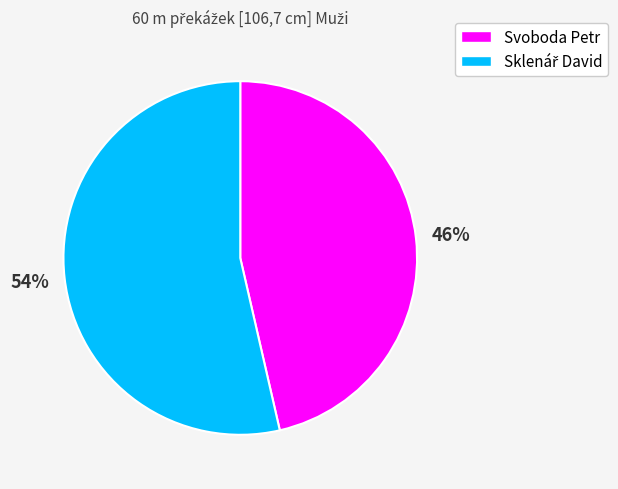

True or false: Svoboda Petr accounts for 46% of the total.

True